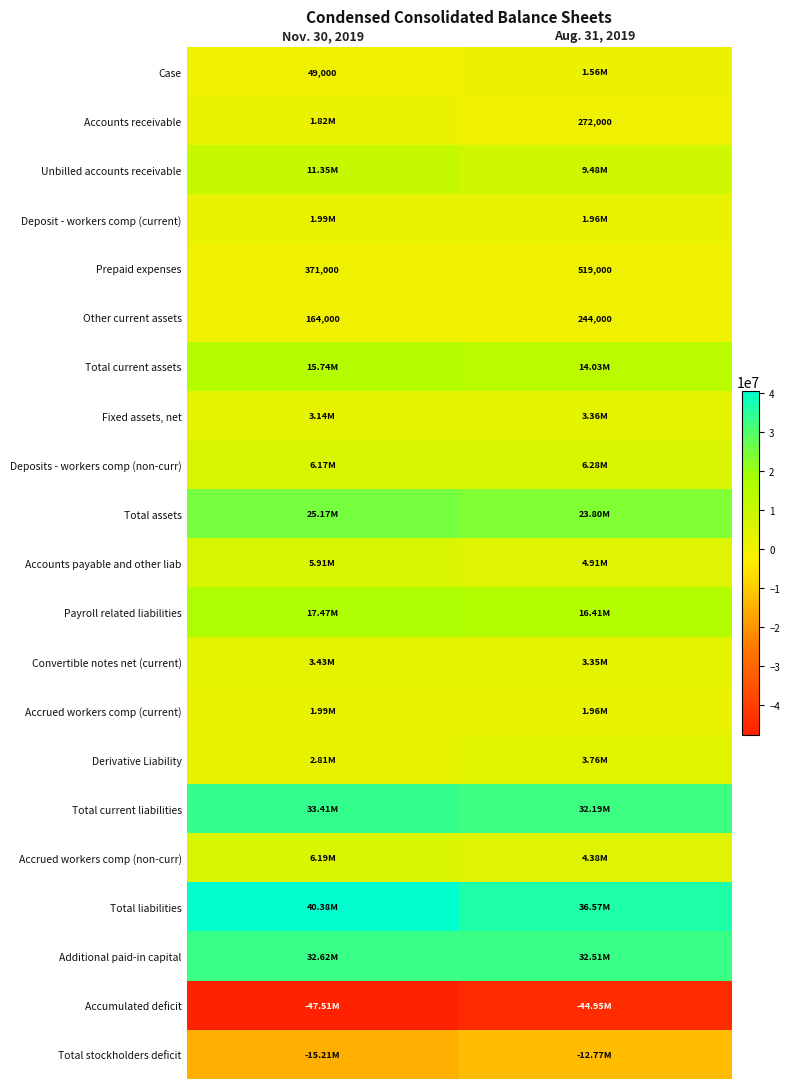

What is the total value across all series at Nov. 30, 2019?

147438000